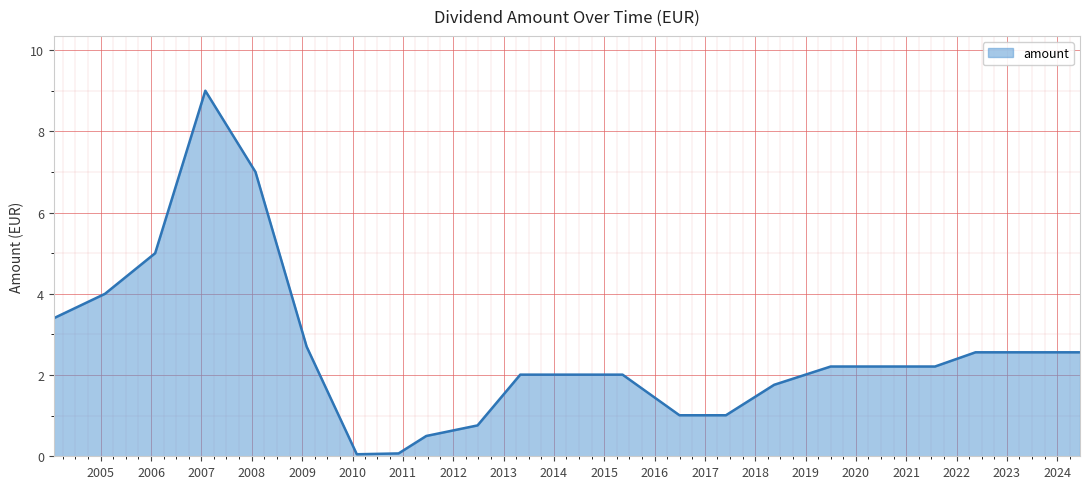

Does the chart display data point markers on the line(s)?

No